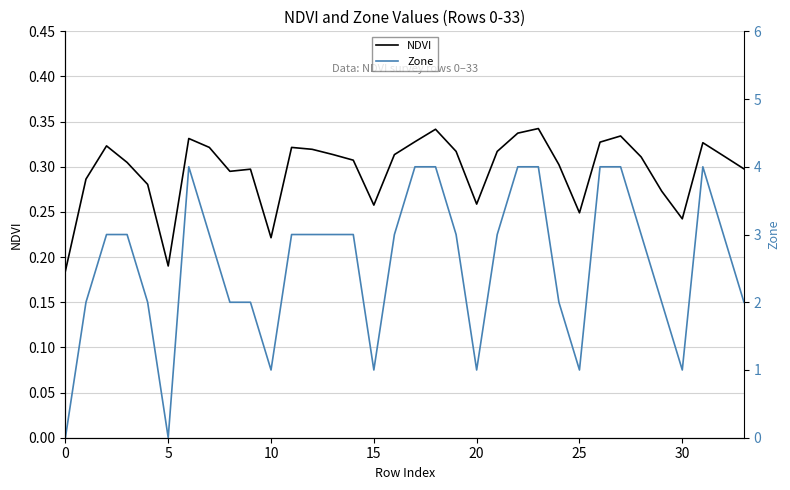

Is it true that NDVI equals 0.1 at 9?

False